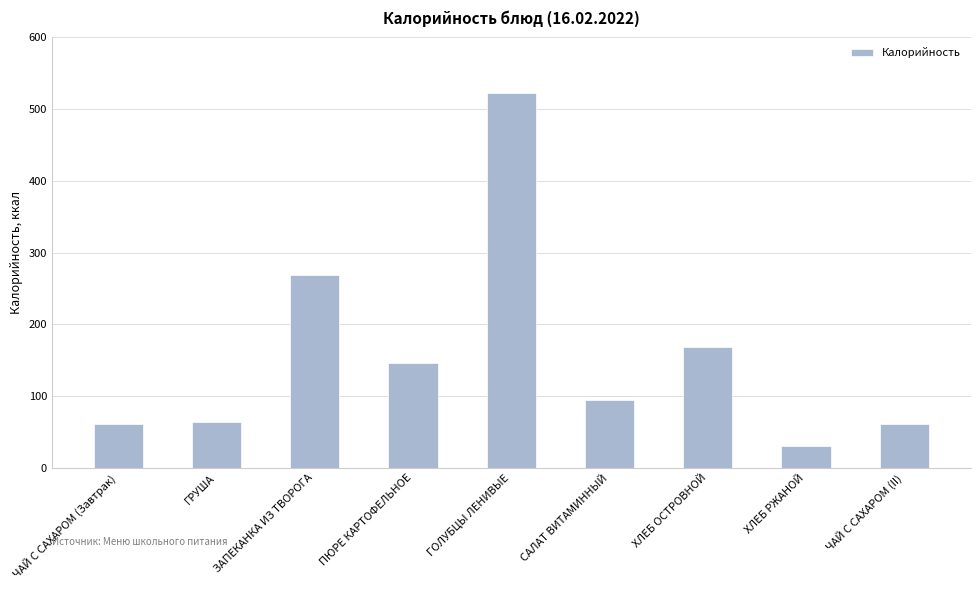

How many categories are shown in the chart?

9